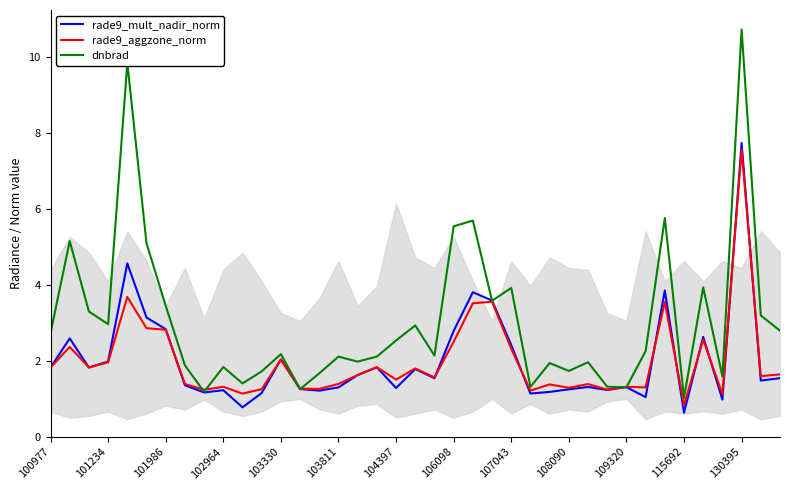

Does the chart have visible grid lines?

No